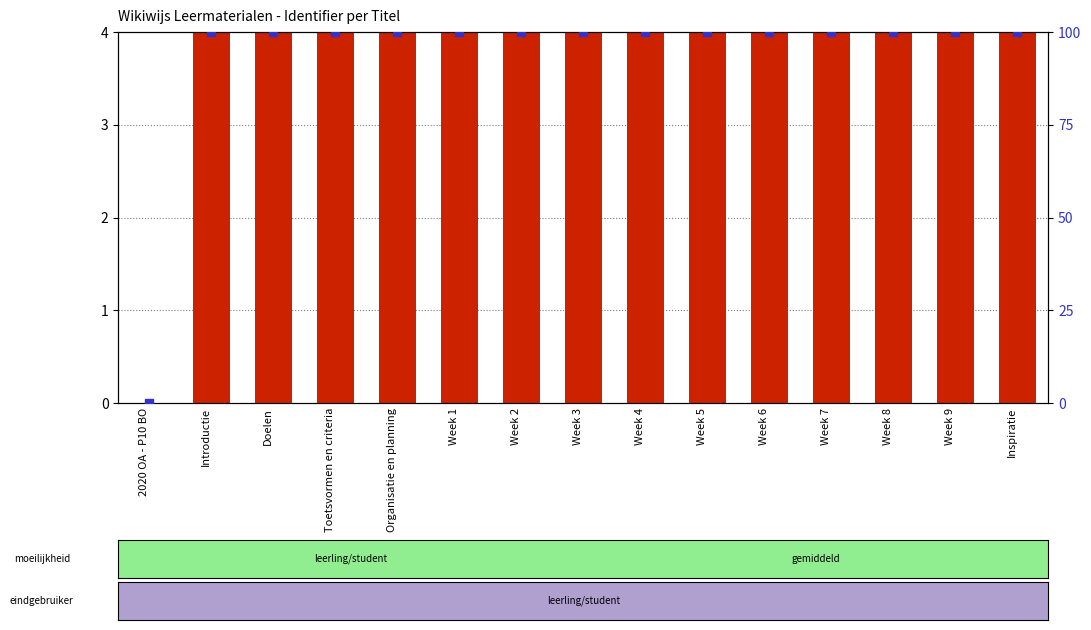

Which series reaches the maximum Y coordinate?

percentile rank within the sample